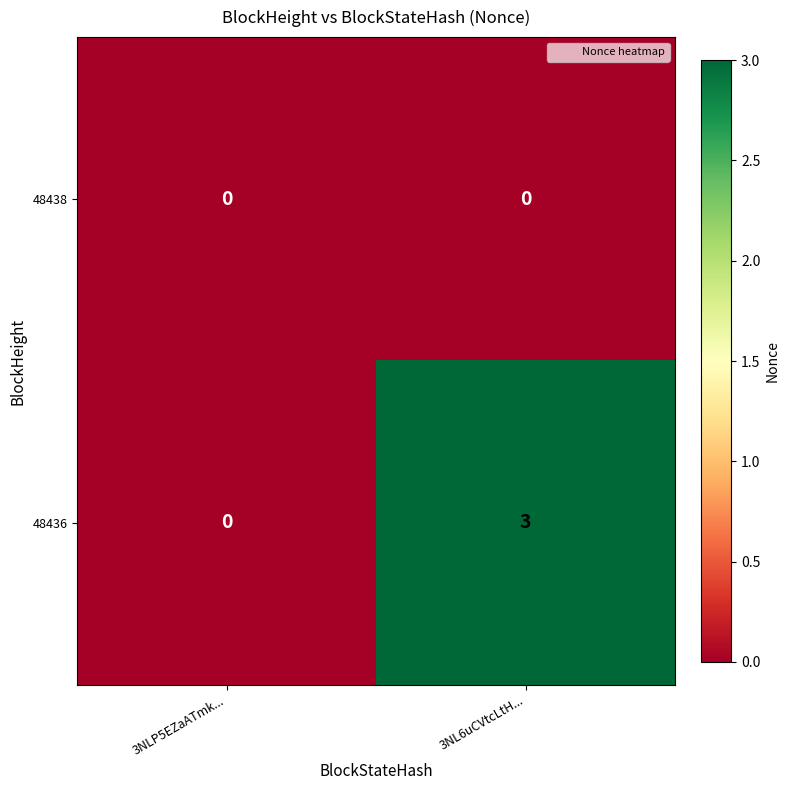

At which category does the chart reach its peak across all series?

3NL6uCVtcLtH...